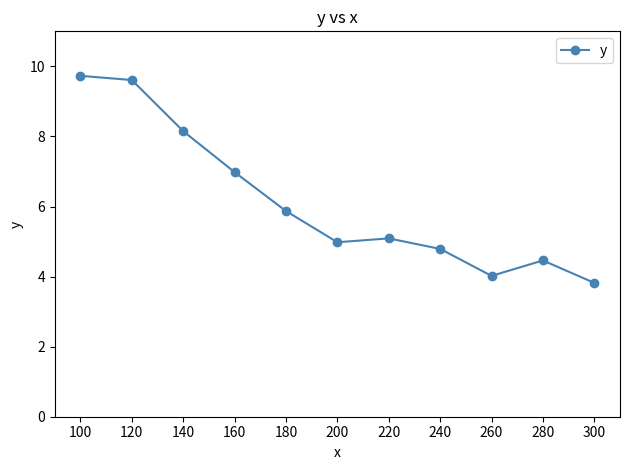

Between 140 and 160, which is larger?

140